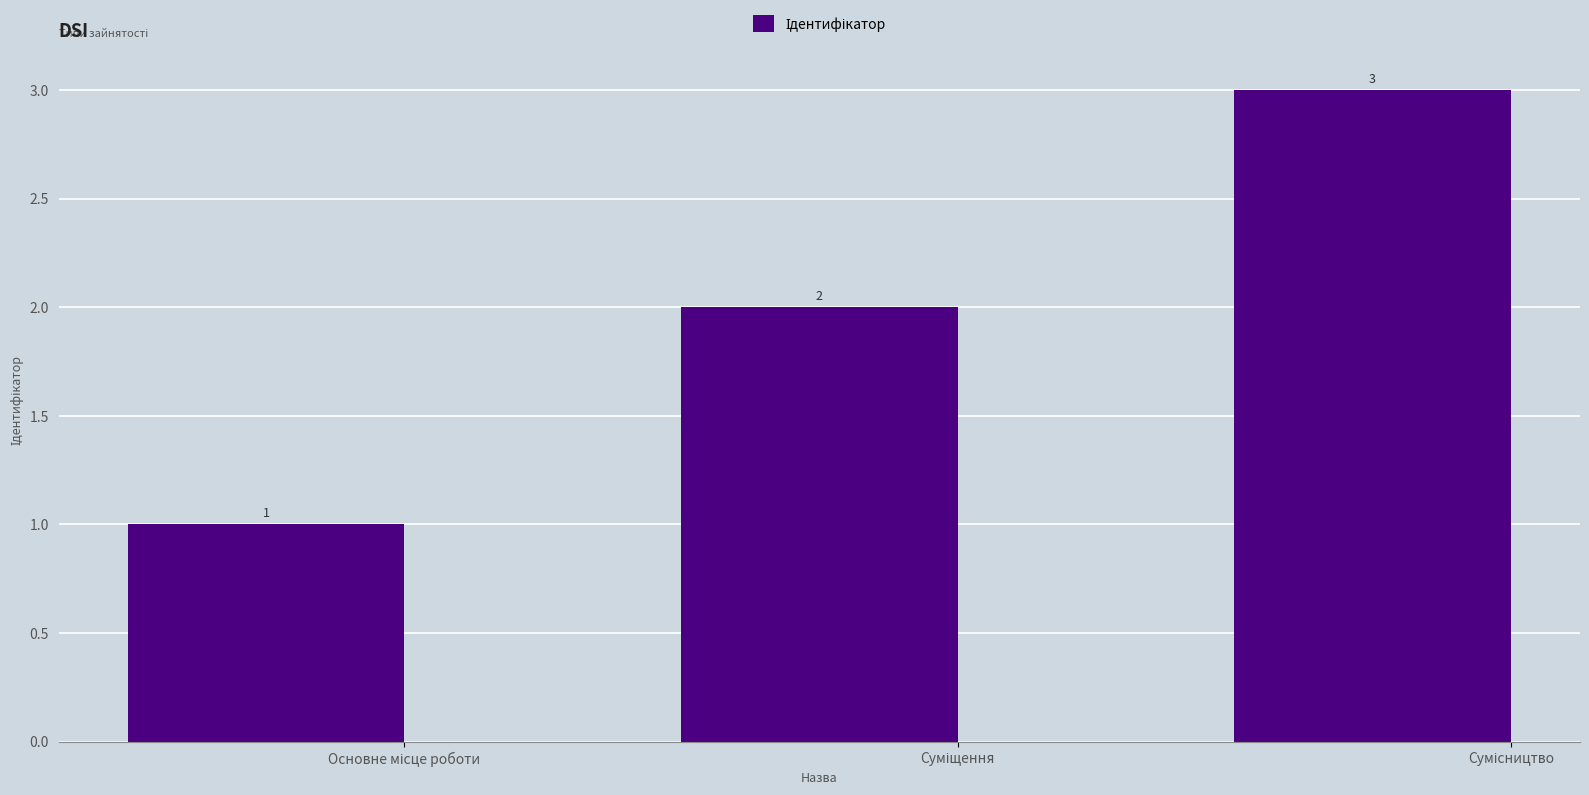

What is the value of the 3rd bar from the left?

3